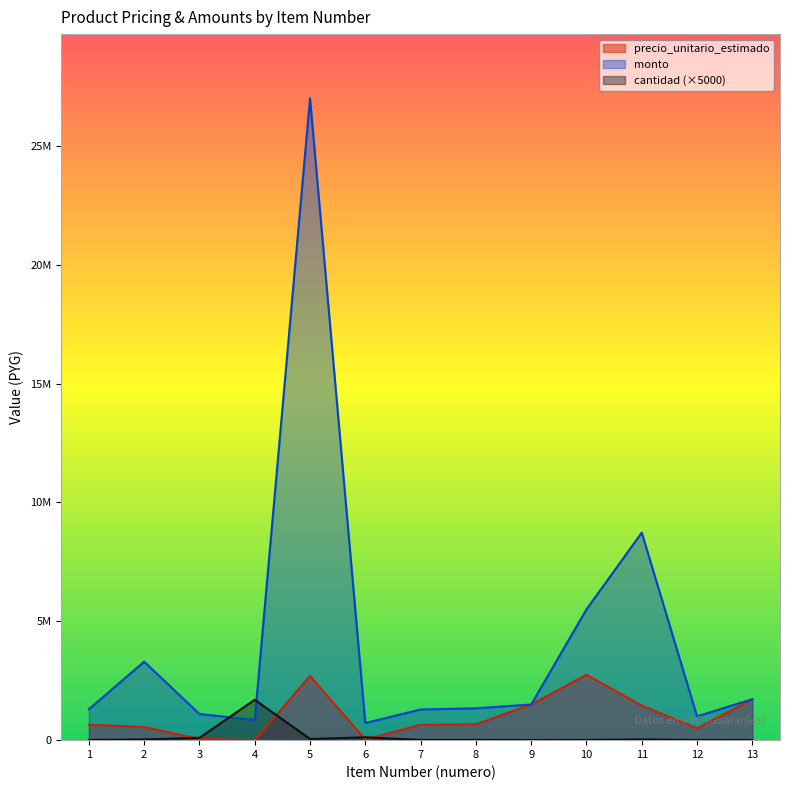

Where is the first local minimum for cantidad?

5